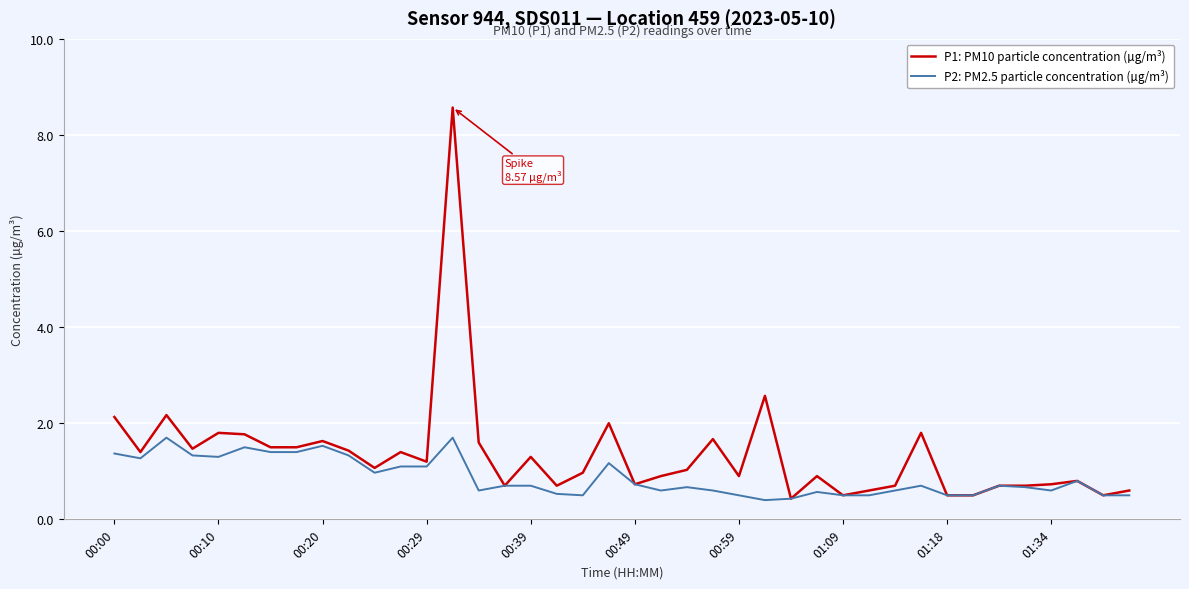

List the series in order of their overall mean, lowest first.

P2: PM2.5 particle concentration (µg/m³), P1: PM10 particle concentration (µg/m³)